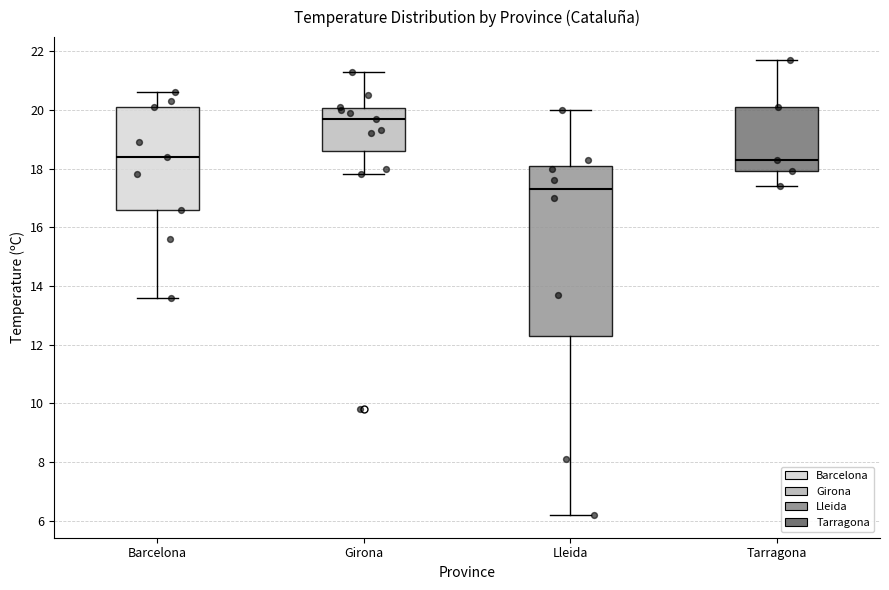

Where is the lower edge of the box for Girona on the y-axis? The values are not printed on the chart, so give them approximately, as read against the axis.

18.6